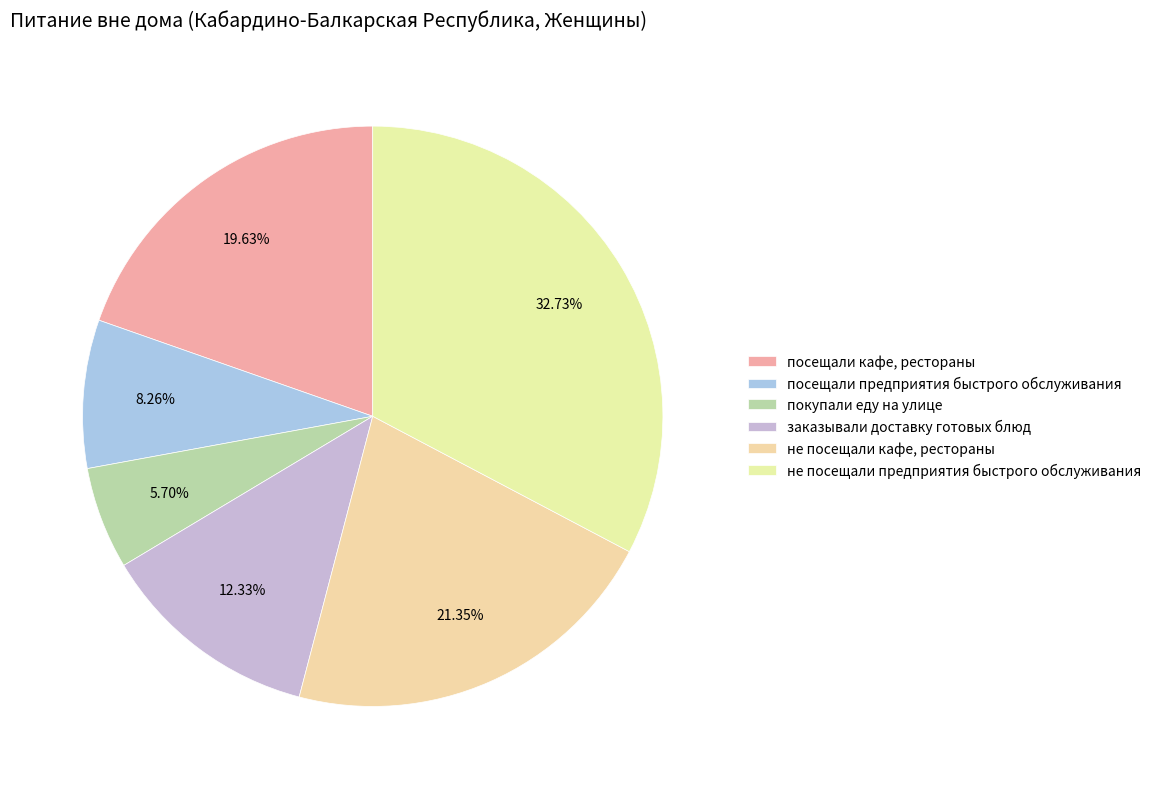

Count the number of slices in the pie.

6